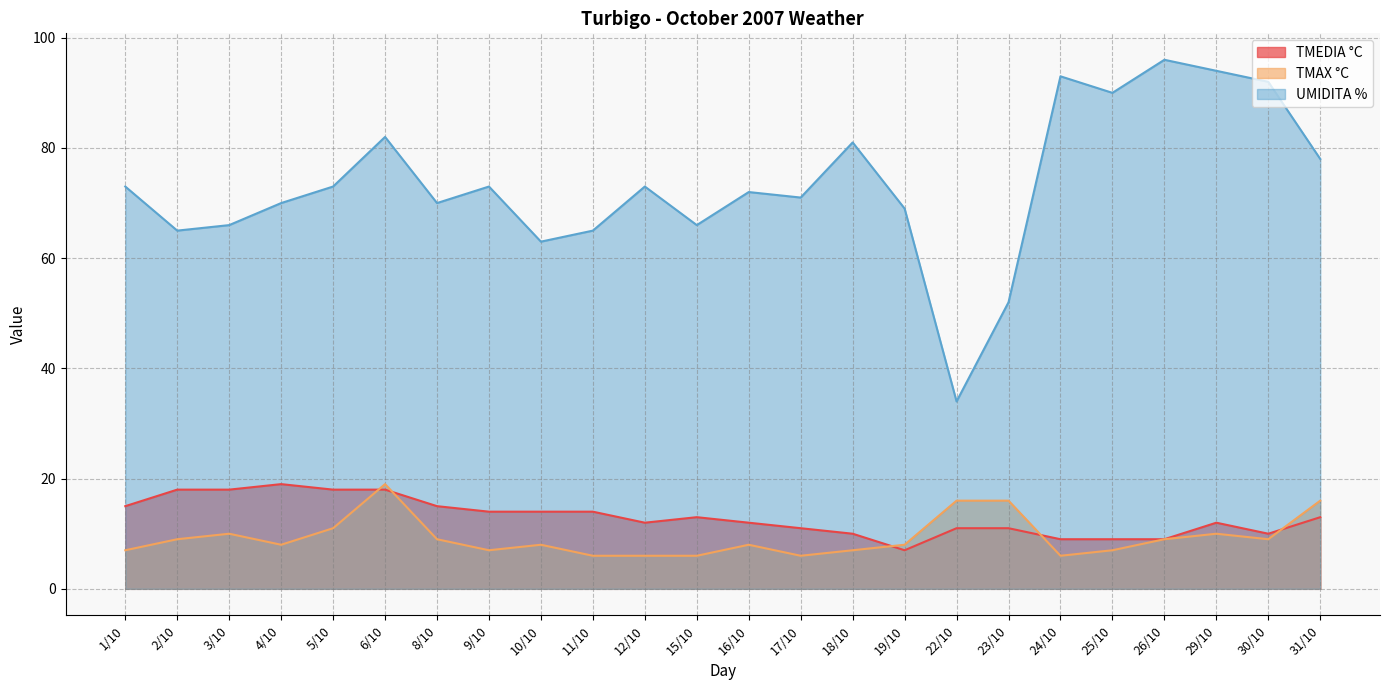

Where does the TMAX °C series first go above 8?

2/10